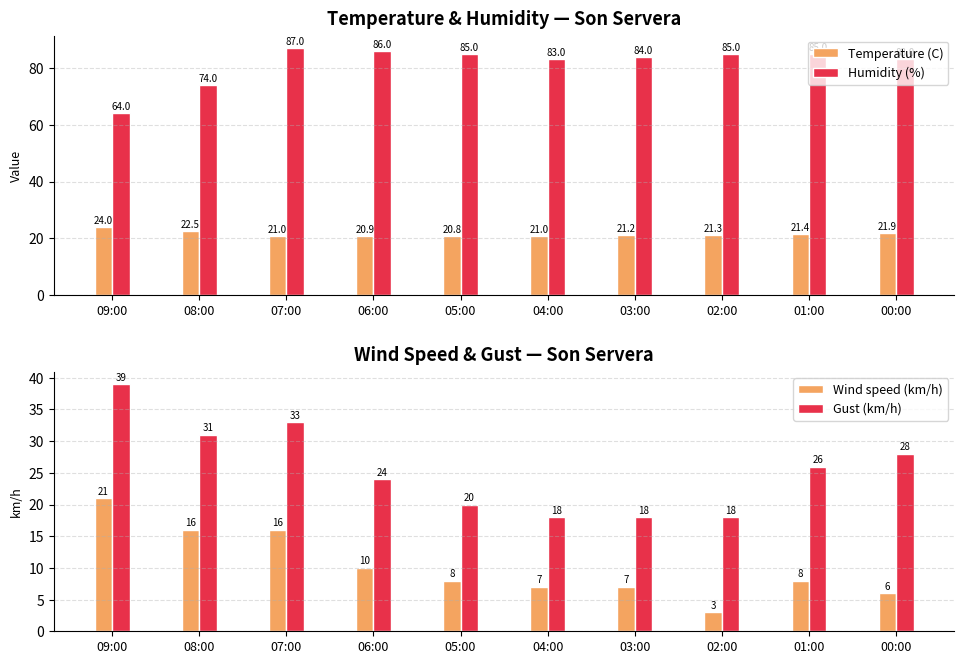

The value of Wind speed (km/h) at 03:00 is 7.0. True or false?

True